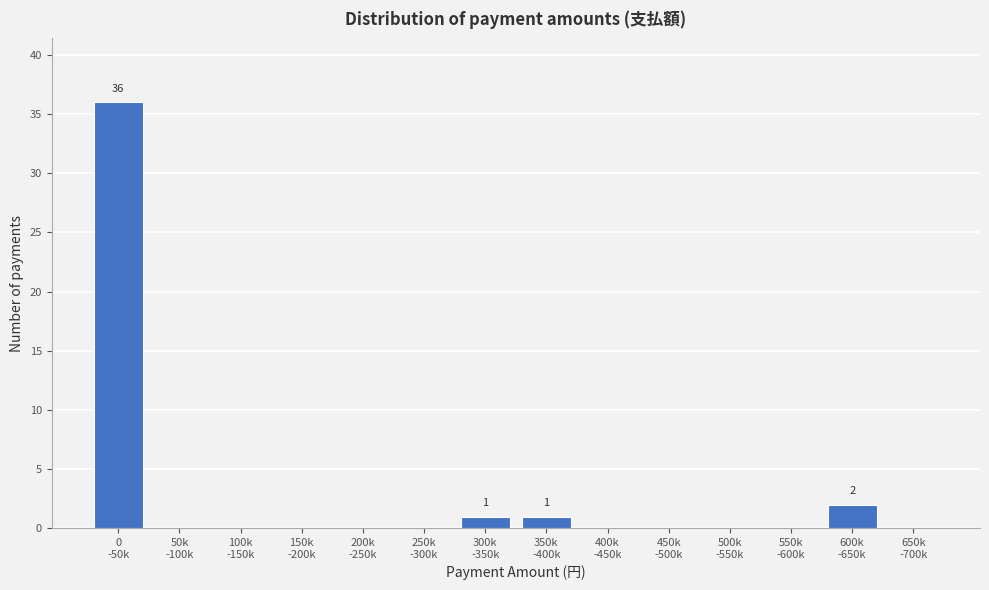

What is the sum of all values?

40